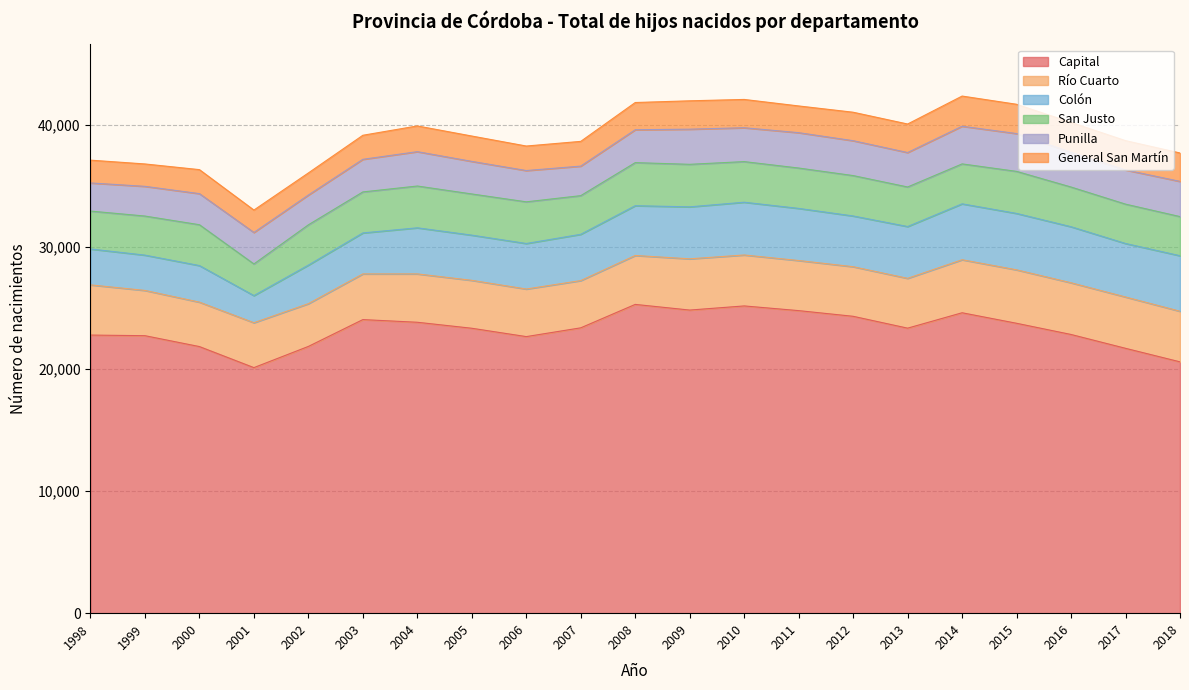

At which category is the sum across all series the highest?

2014